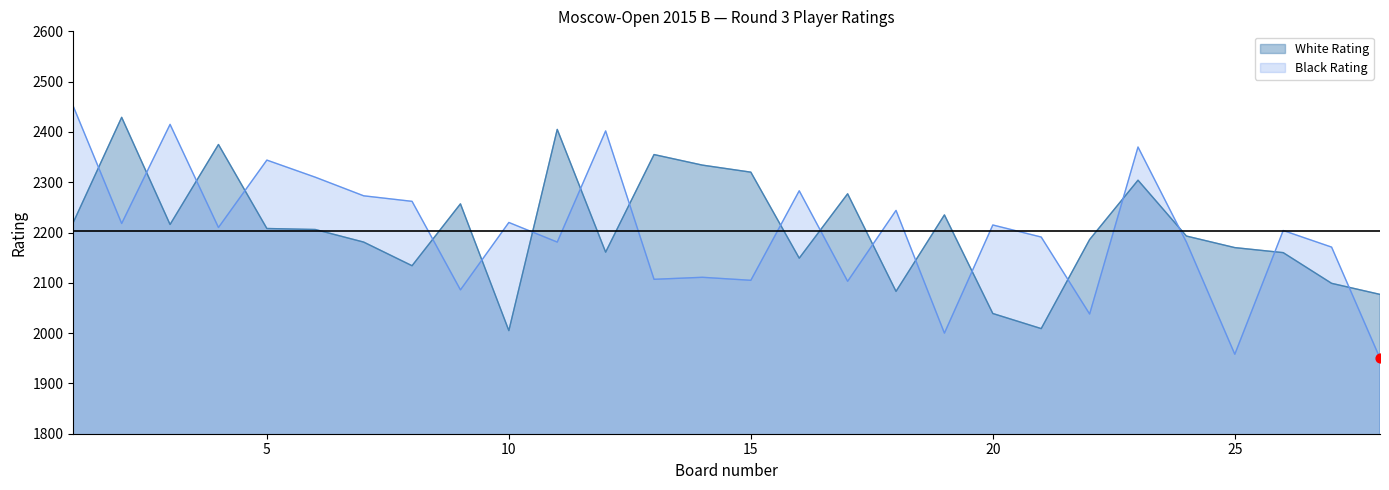

At which category is the sum across all series the highest?

23